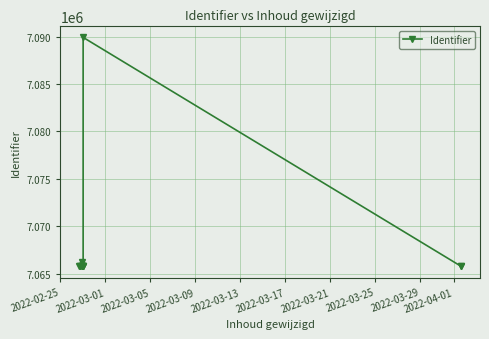

What is the value of the 12th point from the left?

7089909